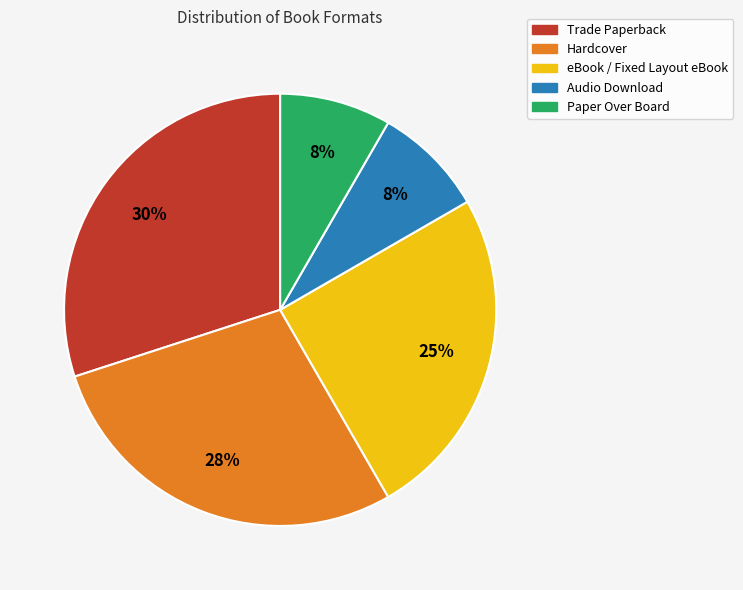

How many slices are in this pie chart?

5